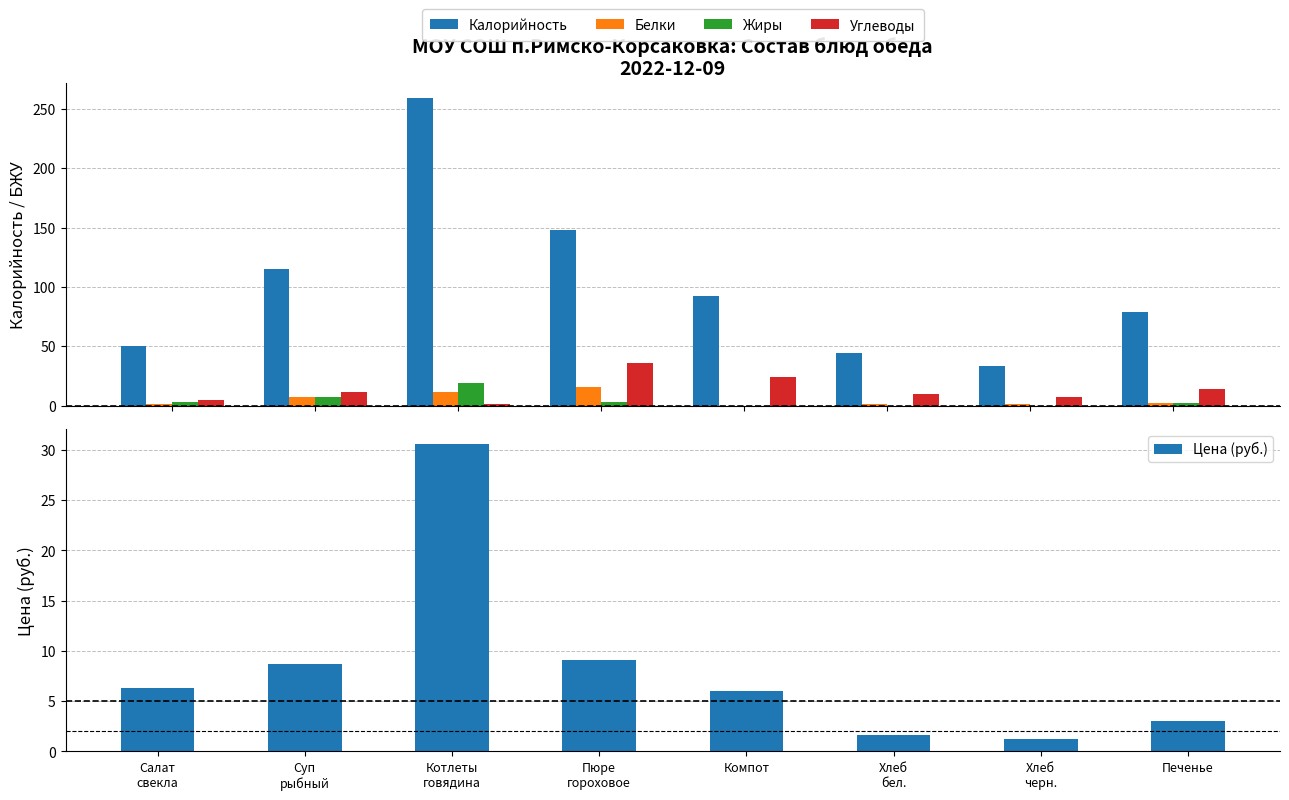

The value of Белки at Печенье is 3.3. True or false?

False